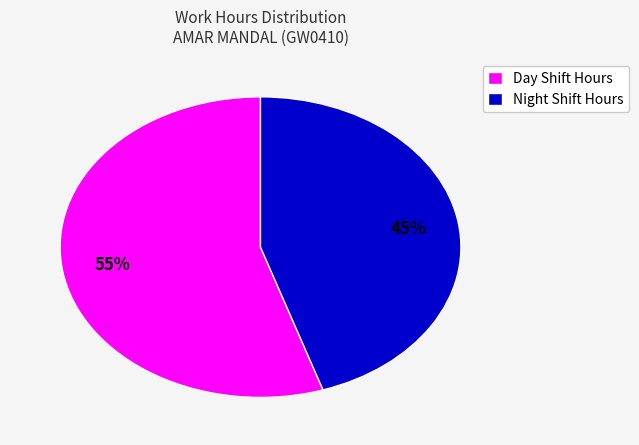

To the nearest percent, what is the average slice percentage?

50%